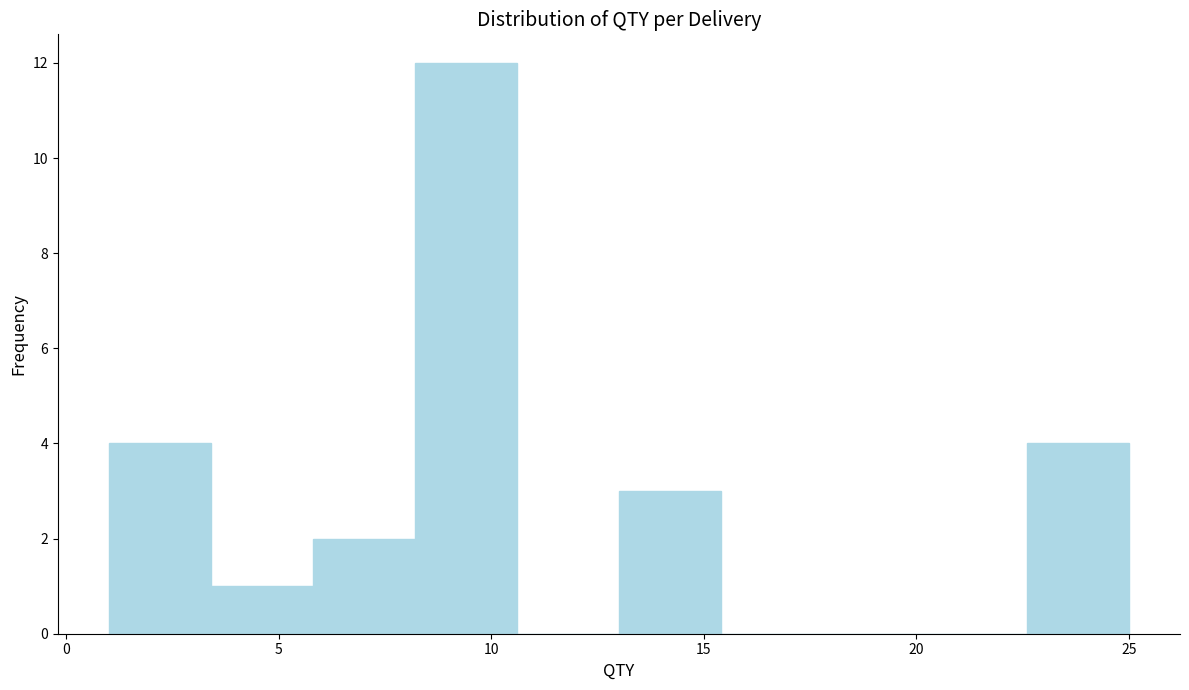

Which range on the x-axis has the tallest bar?

8.2 to 10.6